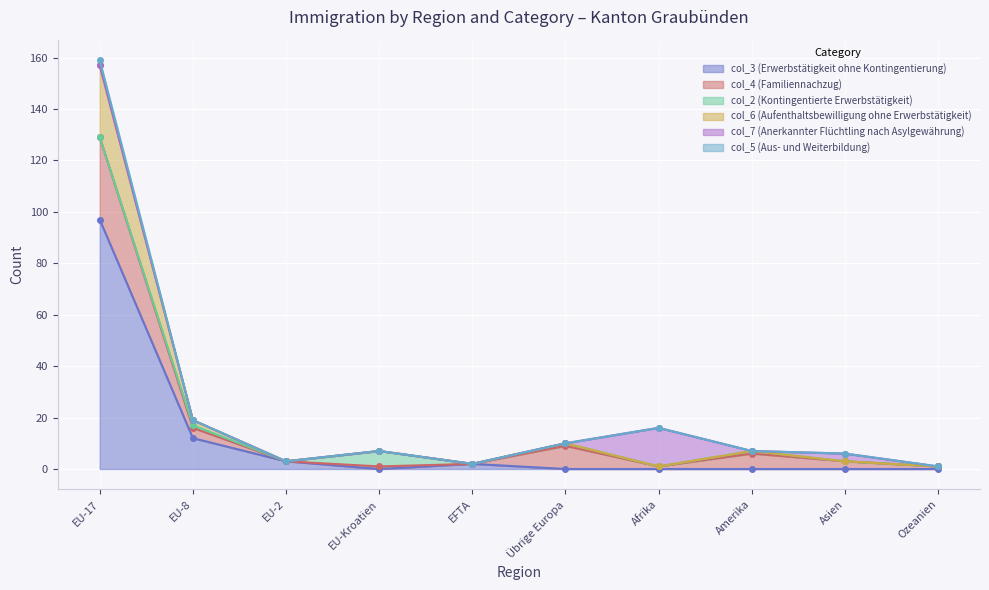

Rank the categories by col_6 (Aufenthaltsbewilligung ohne Erwerbstätigkeit) value from highest to lowest.

EU-17, EU-8, Übrige Europa, EU-Kroatien, Amerika, EU-2, Asien, EFTA, Afrika, Ozeanien